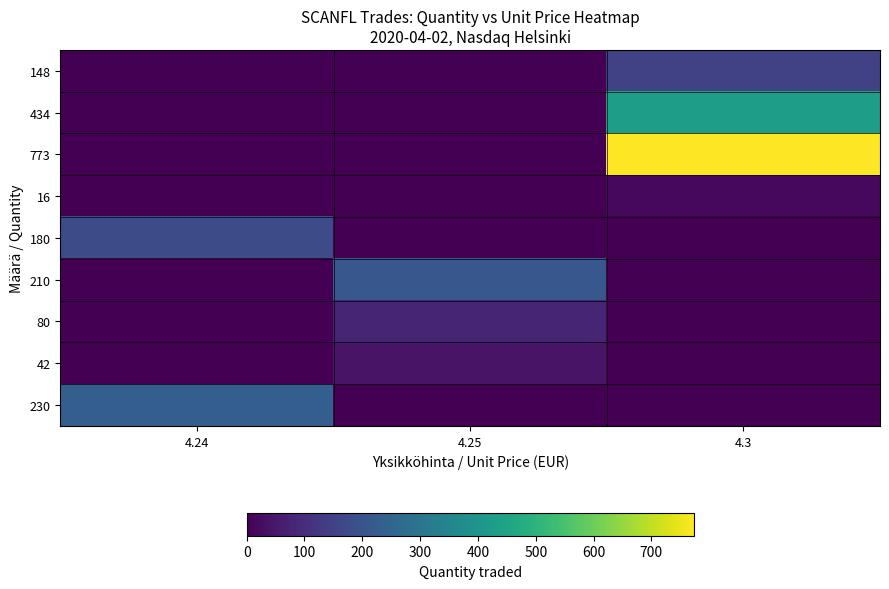

Reading left to right, extract all data points from this chart.

148: 4.24=0	4.25=0	4.3=148
434: 4.24=0	4.25=0	4.3=434
773: 4.24=0	4.25=0	4.3=773
16: 4.24=0	4.25=0	4.3=16
180: 4.24=180	4.25=0	4.3=0
210: 4.24=0	4.25=210	4.3=0
80: 4.24=0	4.25=80	4.3=0
42: 4.24=0	4.25=42	4.3=0
230: 4.24=230	4.25=0	4.3=0